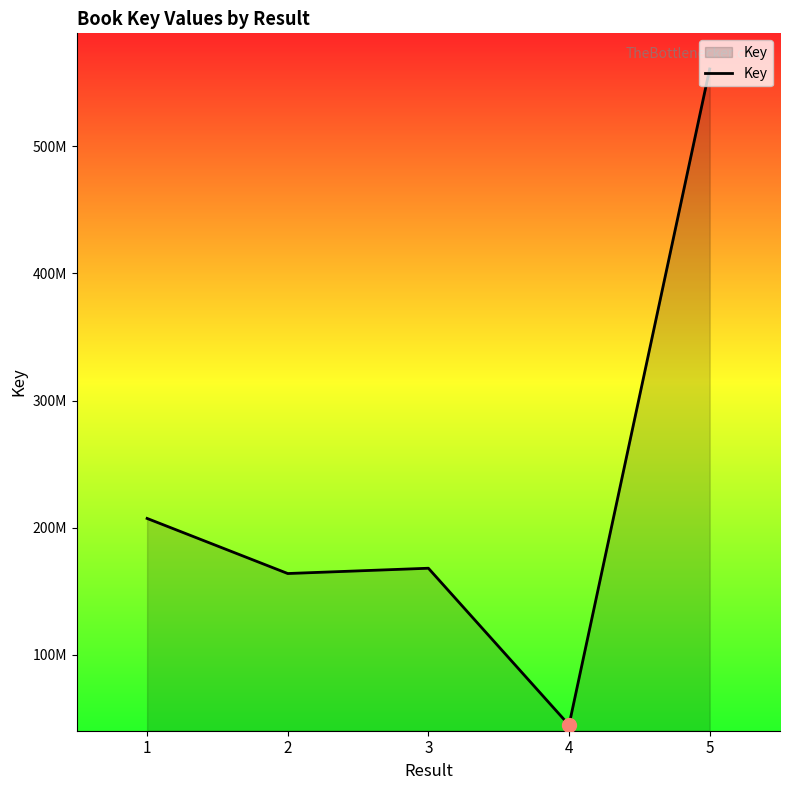

Does the chart display data point markers on the line(s)?

No